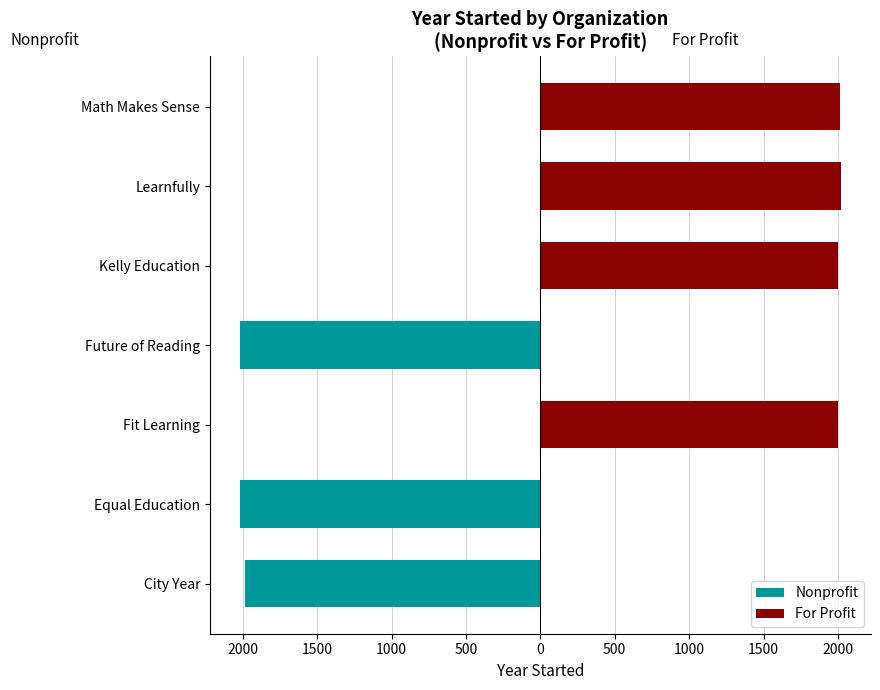

The Nonprofit series shows 788 at 0. True or false?

False